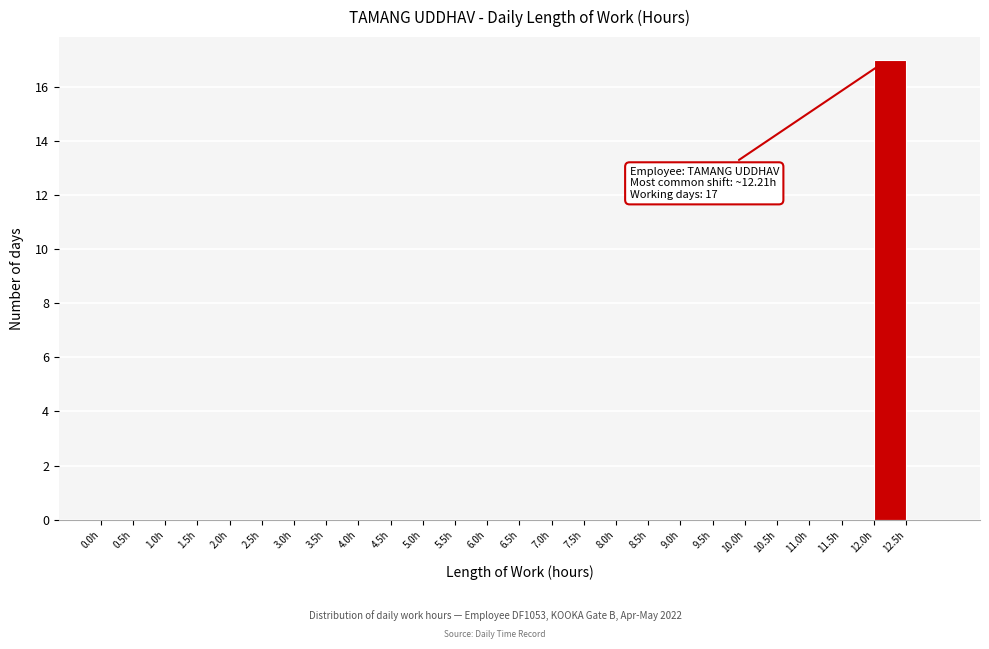

Over which range of the x-axis is the bar tallest?

12.0 to 12.5